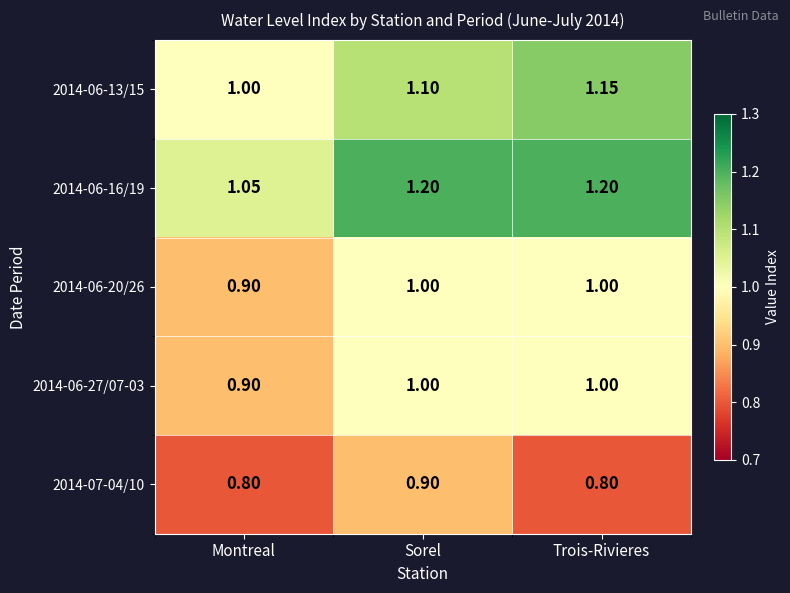

How many series are shown in this chart?

5